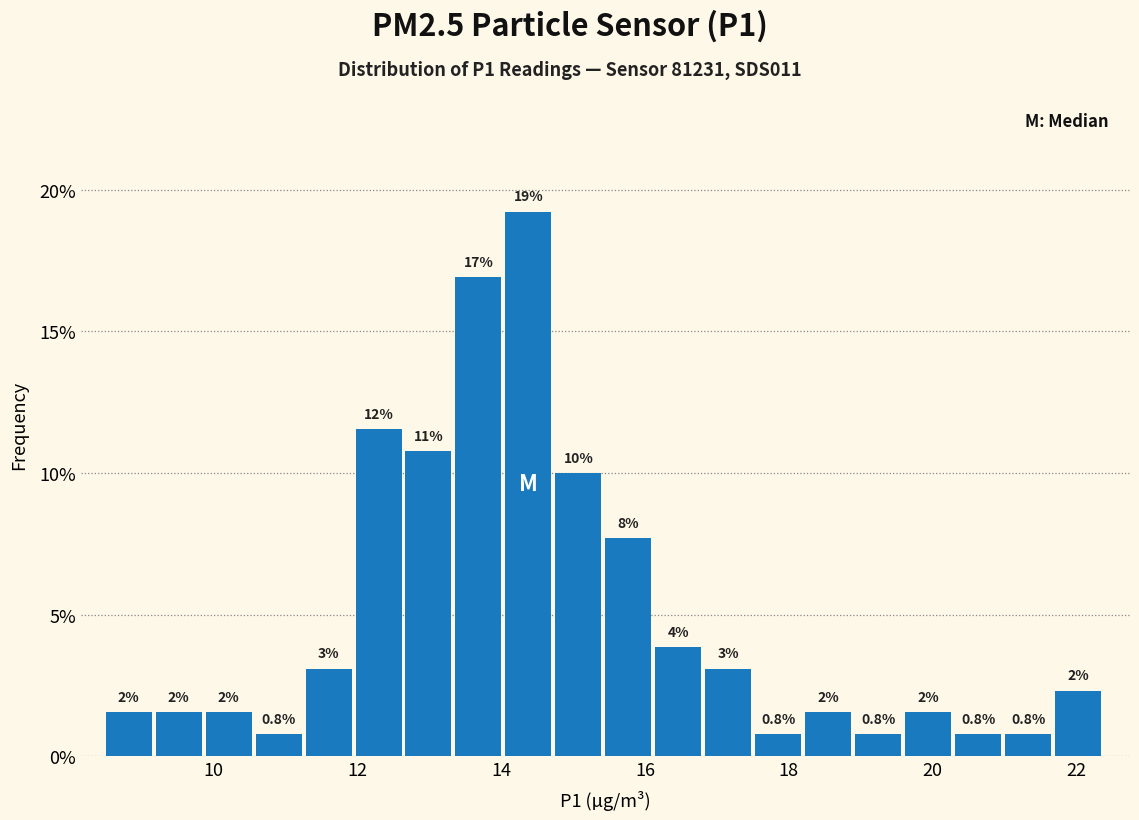

Around what value on the x-axis is the tallest bar? Give the approximate position of its centre, as read against the axis.

14.4